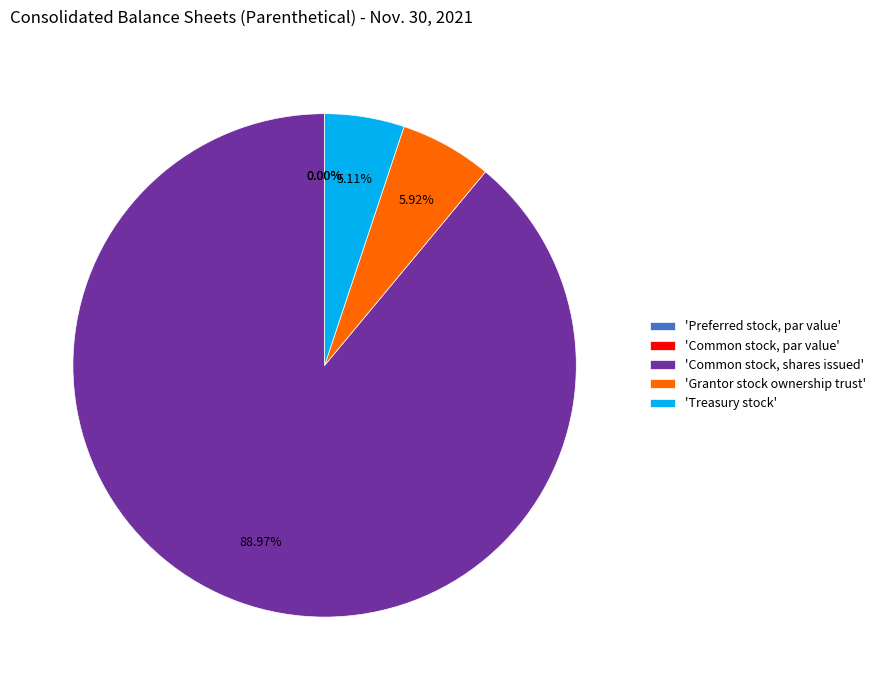

Is there a majority slice in this chart?

Yes